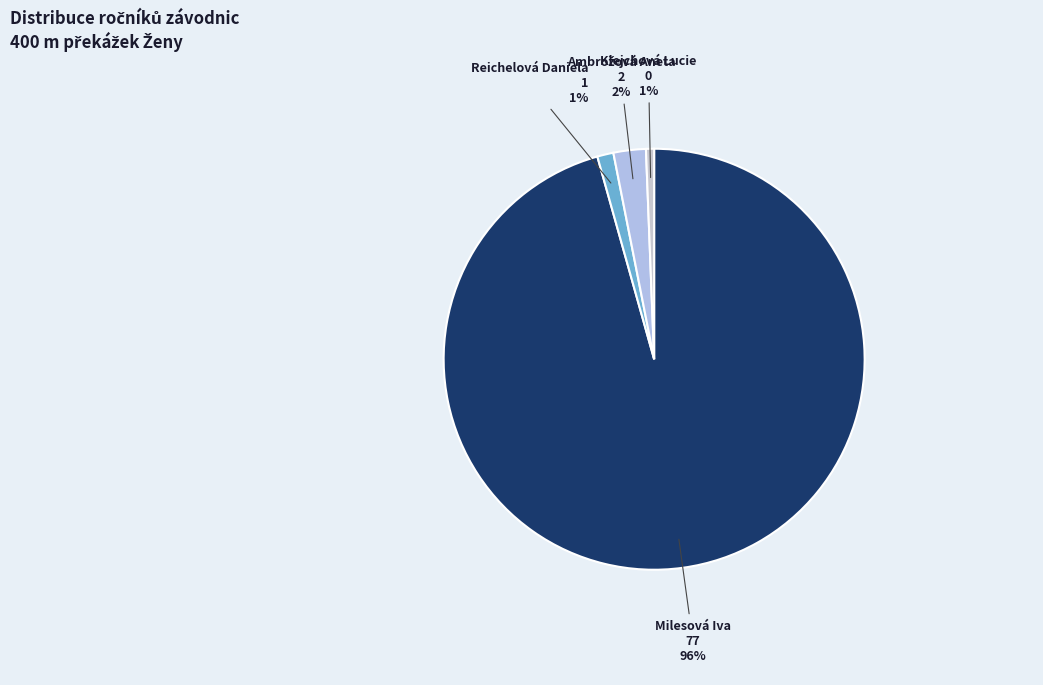

To the nearest percent, what is the average slice percentage?

25%